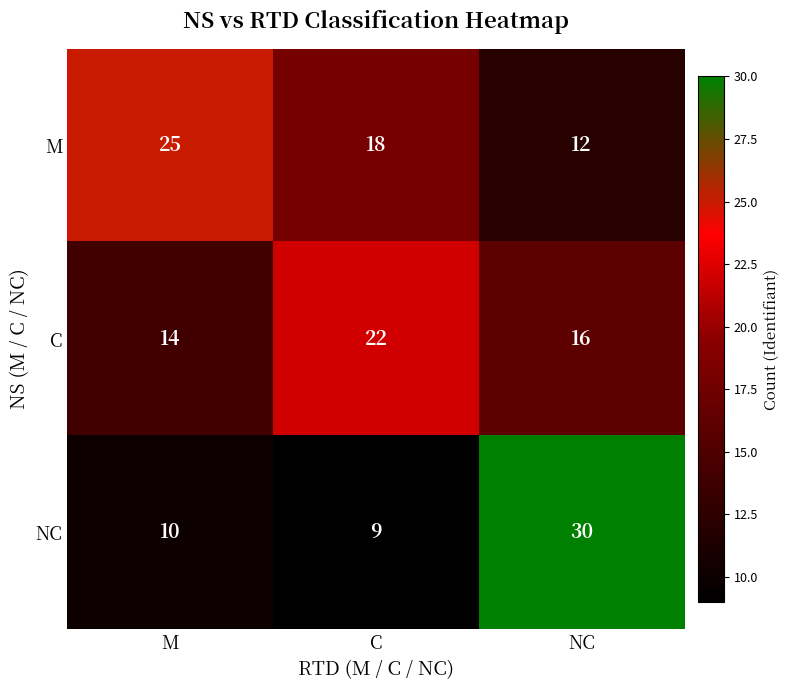

Rank the series at M from lowest to highest value.

NC, C, M